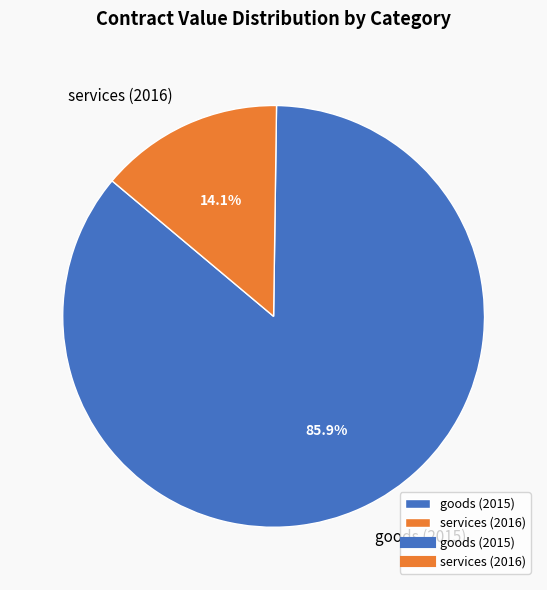

What portion of the pie excludes services (2016)?

85.9%